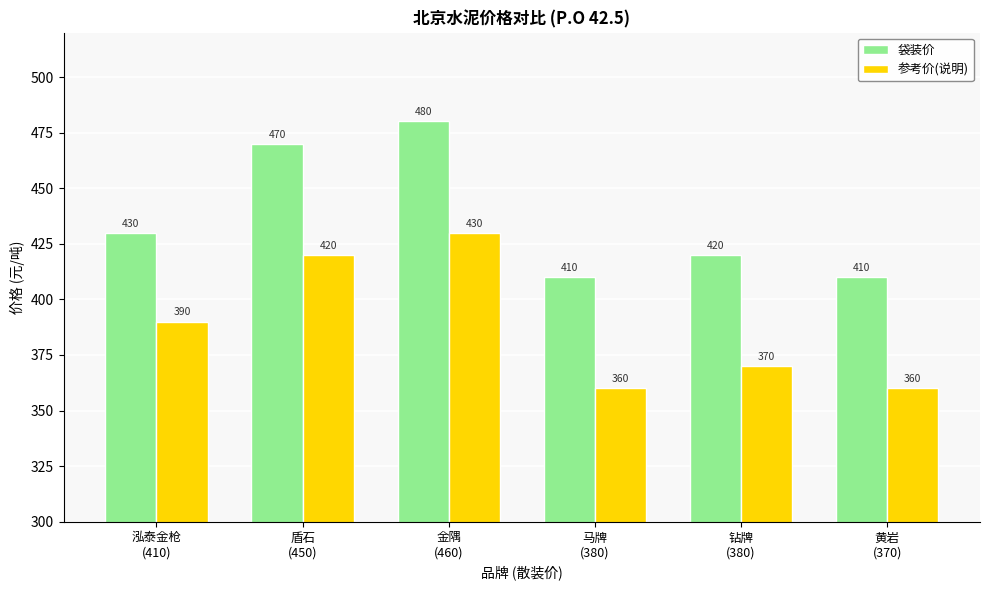

Count the 参考价(说明) values in the range 360 to 420.

5